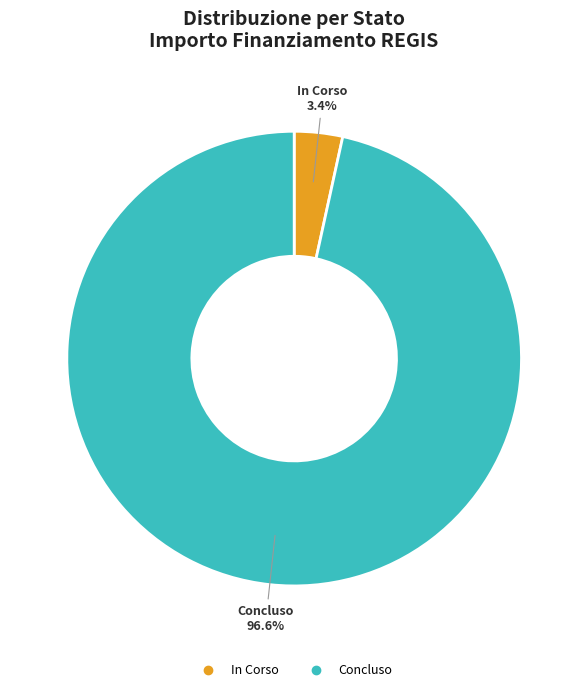

Rank the categories by value from highest to lowest.

Concluso, In Corso